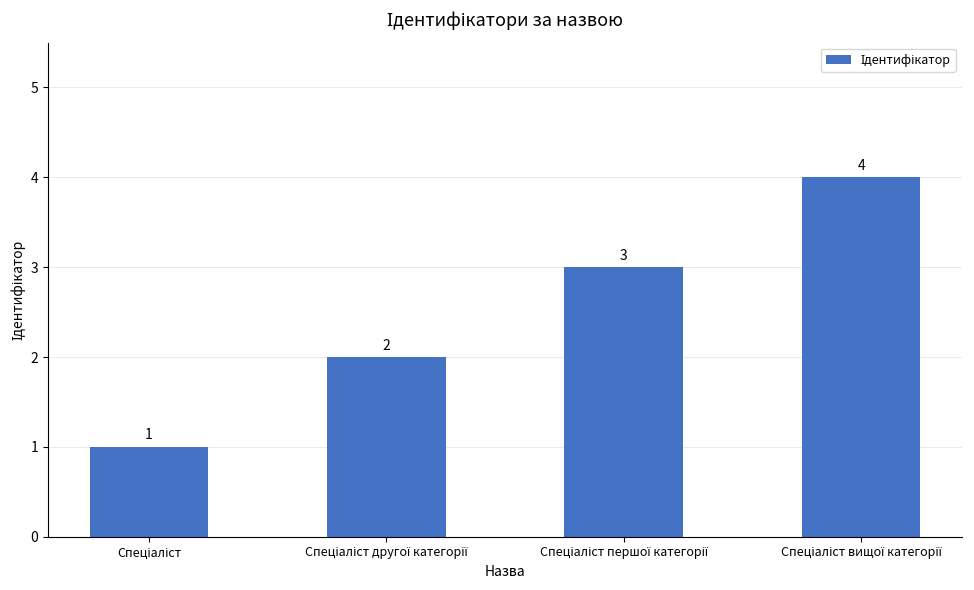

What is the value of the 3rd bar from the left?

3